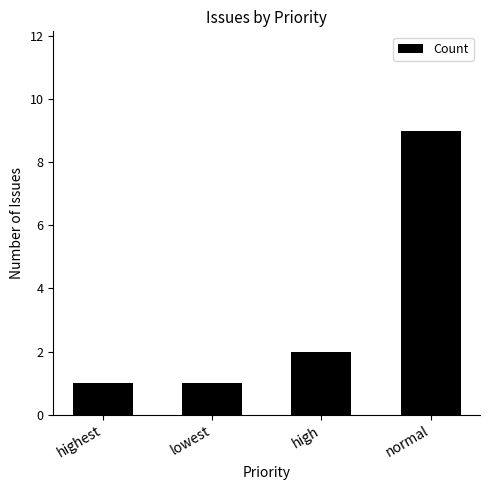

What is the minimum value shown in the chart?

1